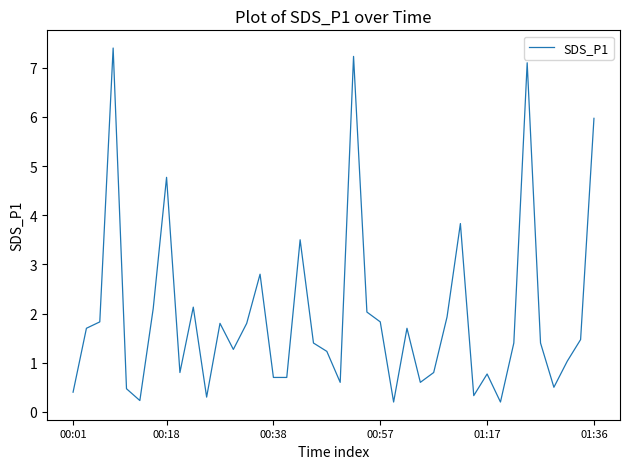

What is the difference between the maximum and minimum values?

7.2